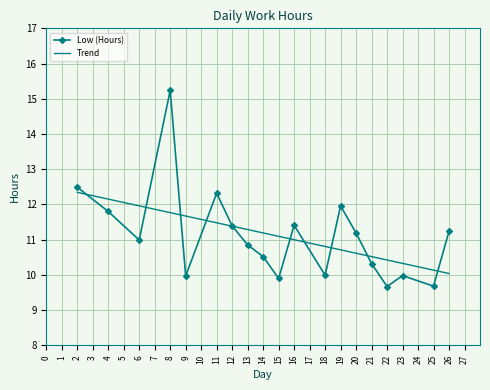

What is the smallest value displayed?

9.7